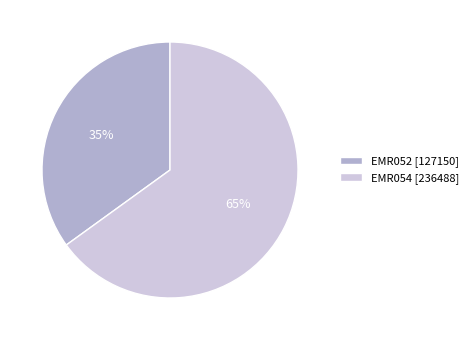

Does EMR054 represent more than half of the total?

Yes